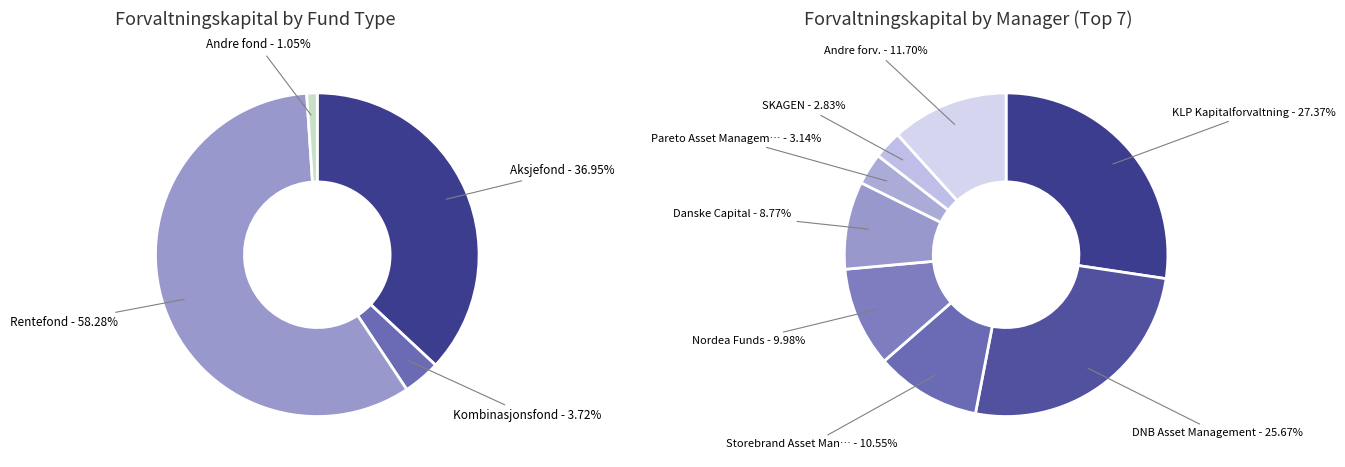

Count the number of slices in the pie.

4